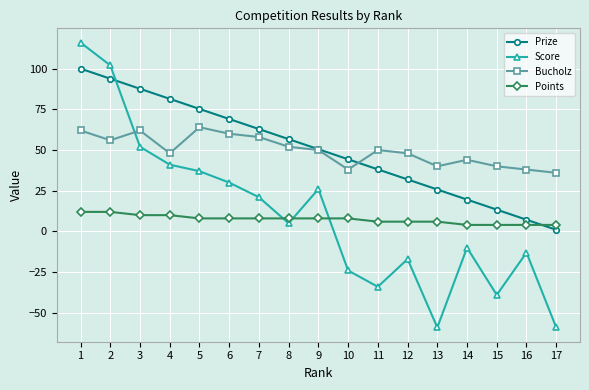

What is the total value across all series at 6?

167.1